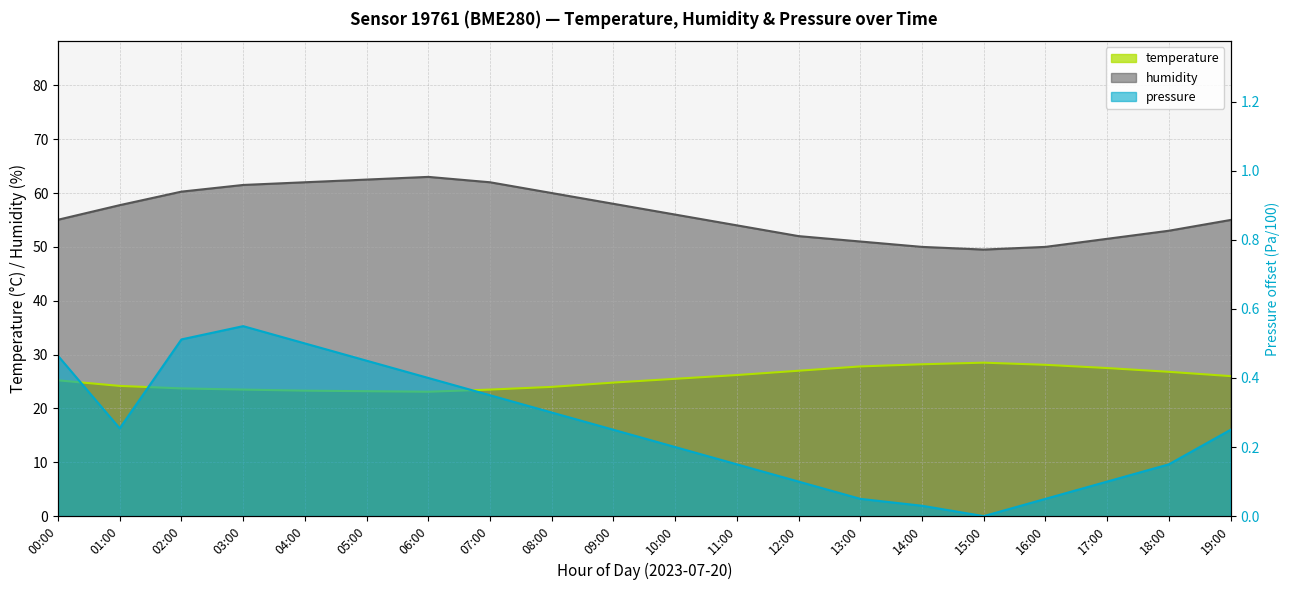

Which series has the largest total across all categories?

humidity